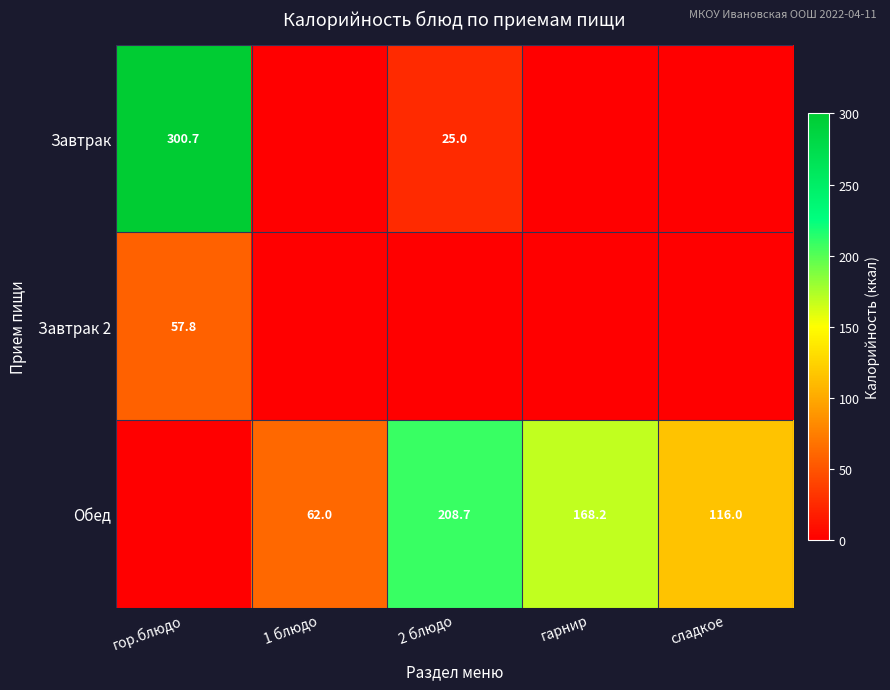

Is the value of Завтрак at 2 блюдо greater than the value of Обед at сладкое?

No